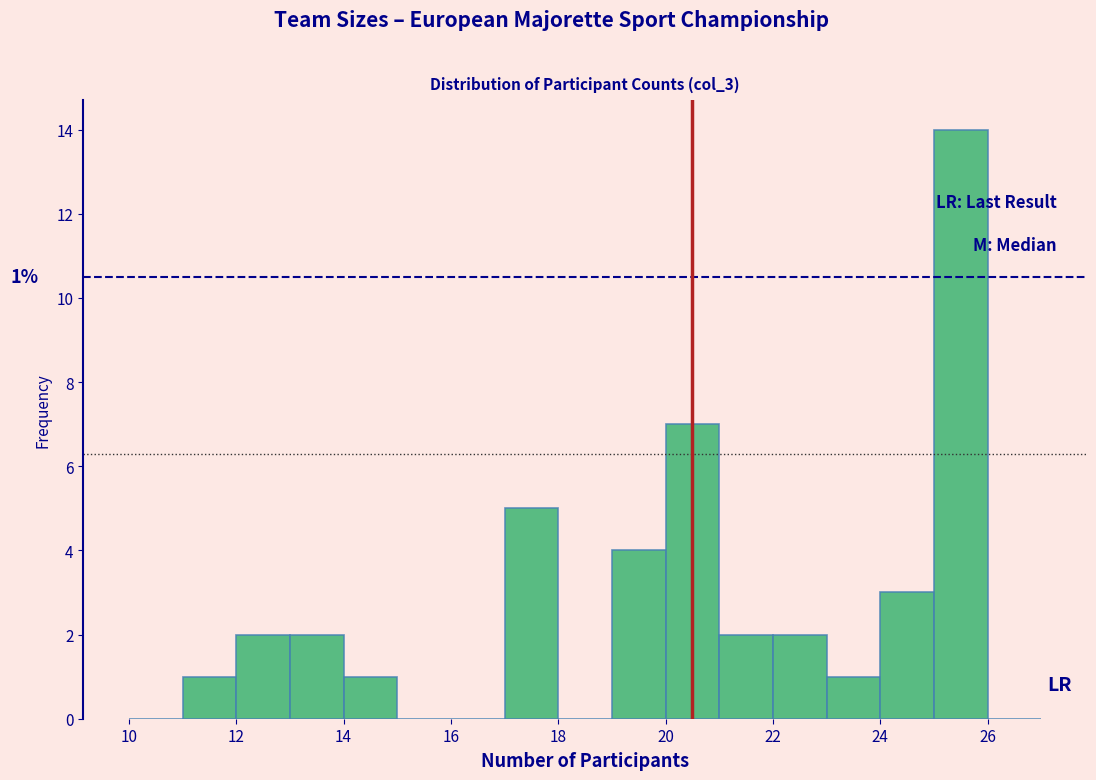

Which range on the x-axis has the tallest bar?

25 to 26